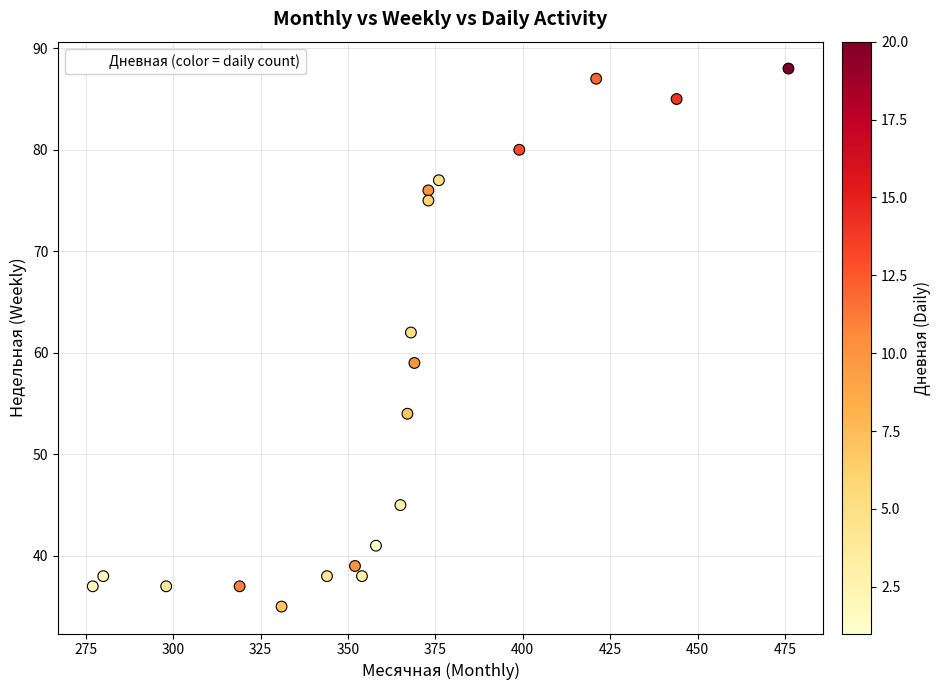

What Y value in the scatter plot is closest to 61?

62